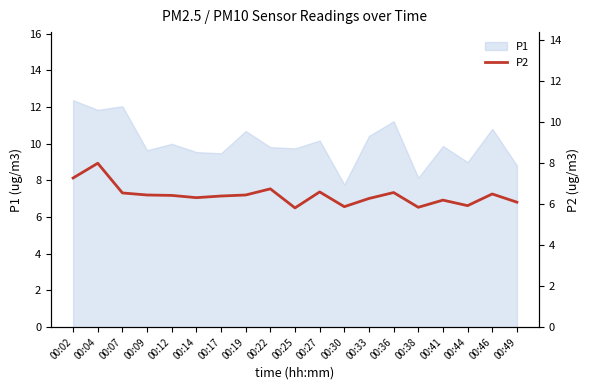

At which label does P1 reach its peak?

00:02